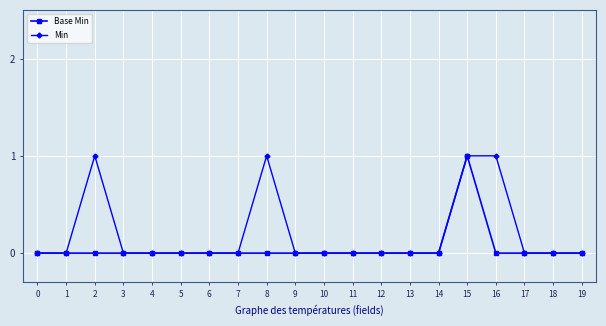

The Min series shows 1 at 15. True or false?

True